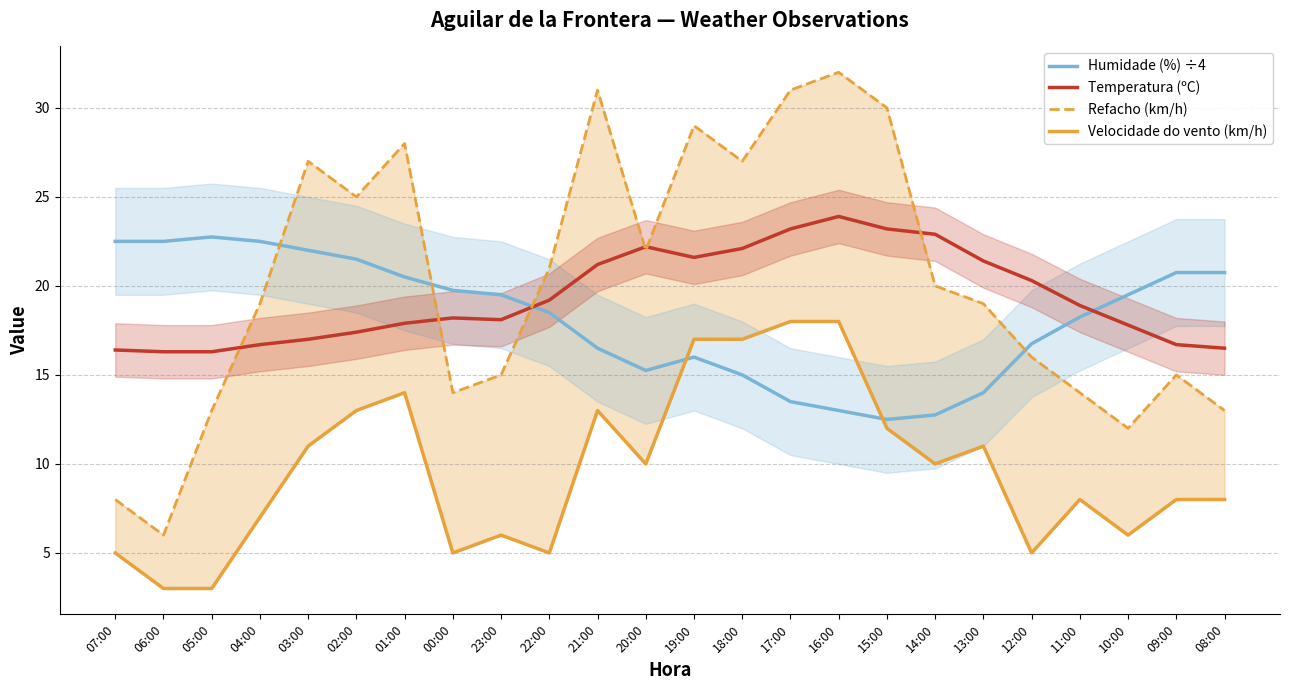

Where is Velocidade do vento (km/h) nearest to the value 10?

20:00